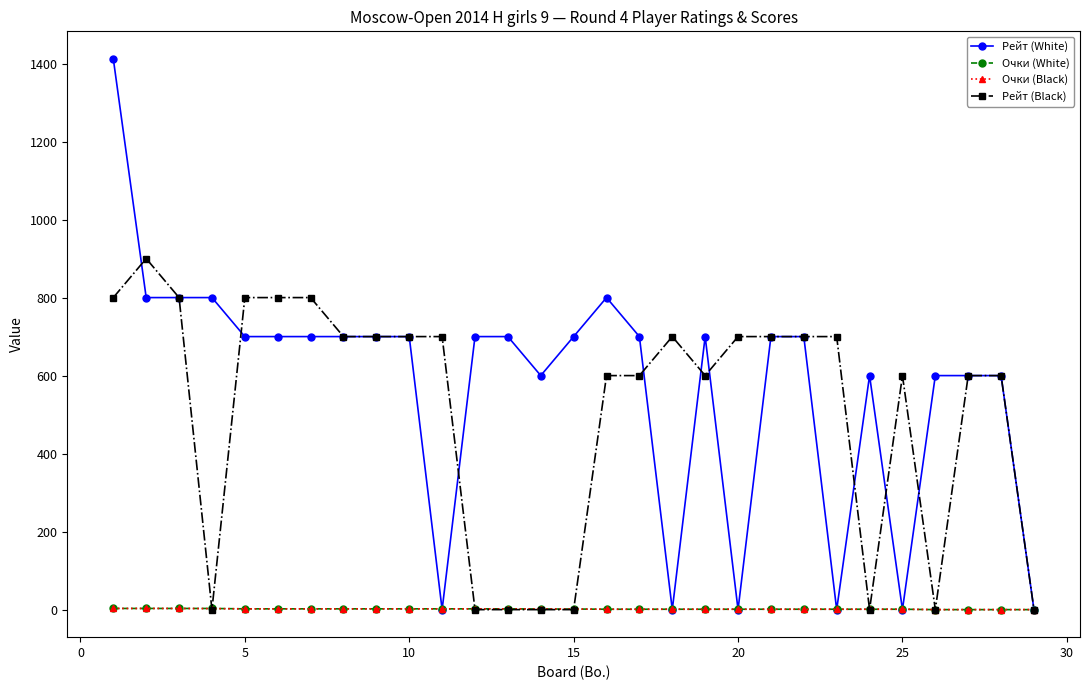

Which series has the widest spread of values?

Рейт (White)